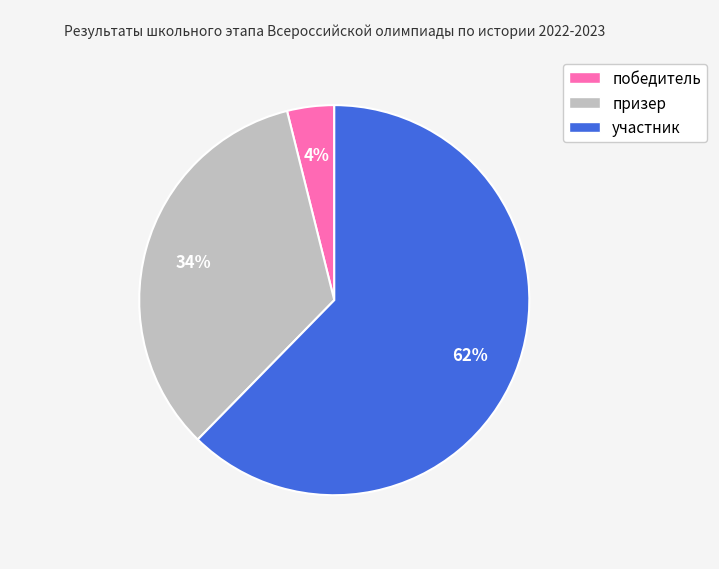

How many slices are in this pie chart?

3